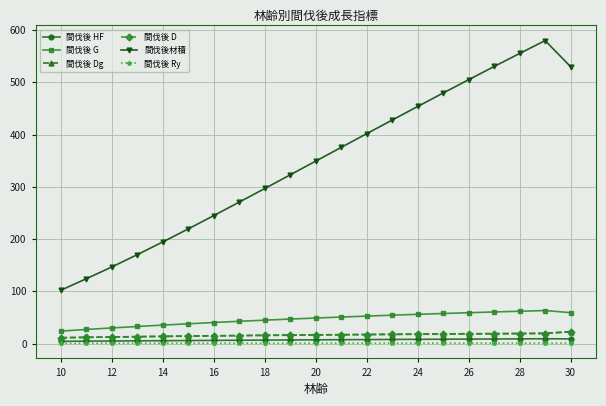

What is the value of the 間伐後 Dg point at the 9th from the left?

15.9